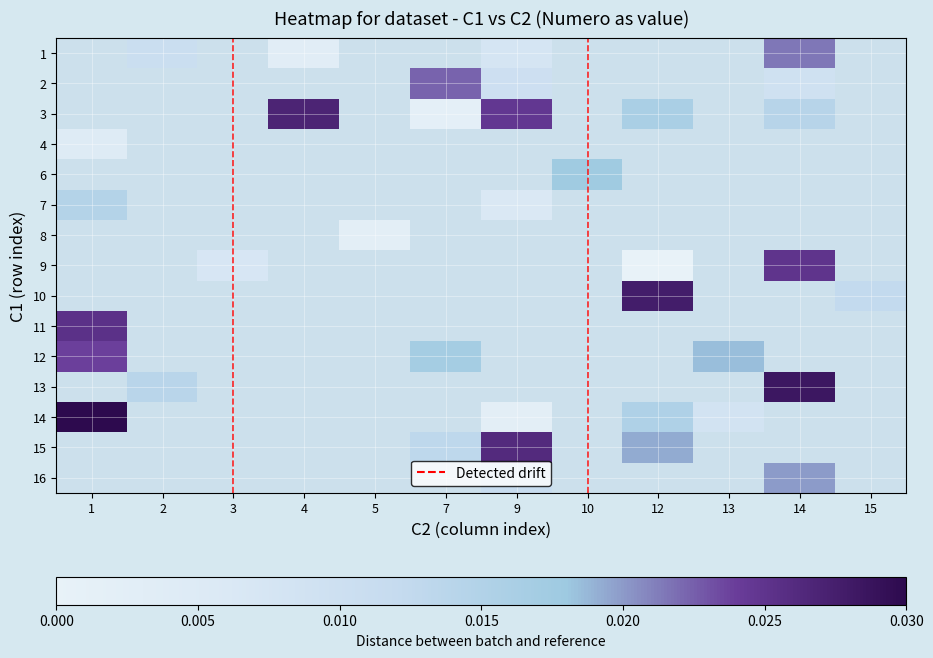

True or false: 12 has a value of 0.0 at 13.

False